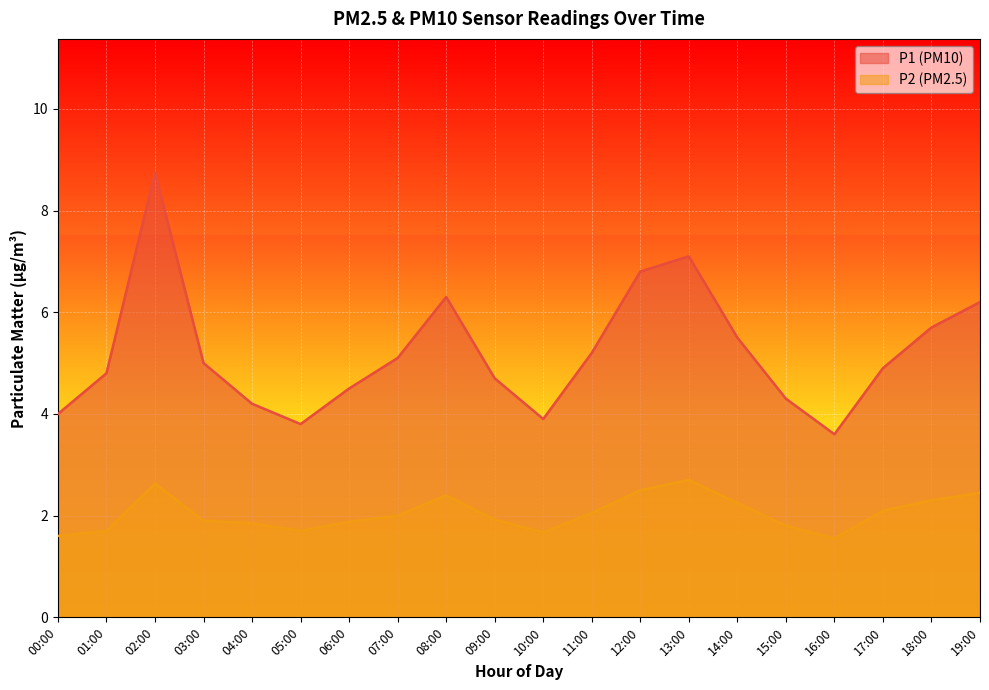

Is the value of P1 at 14:00 greater than the value of P2 at 17:00?

Yes